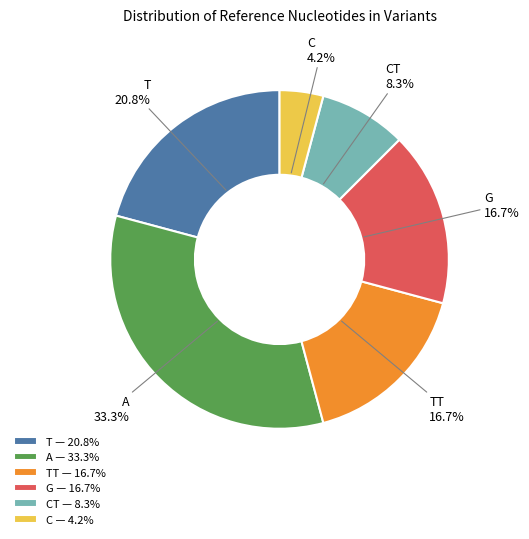

Is there a majority slice in this chart?

No